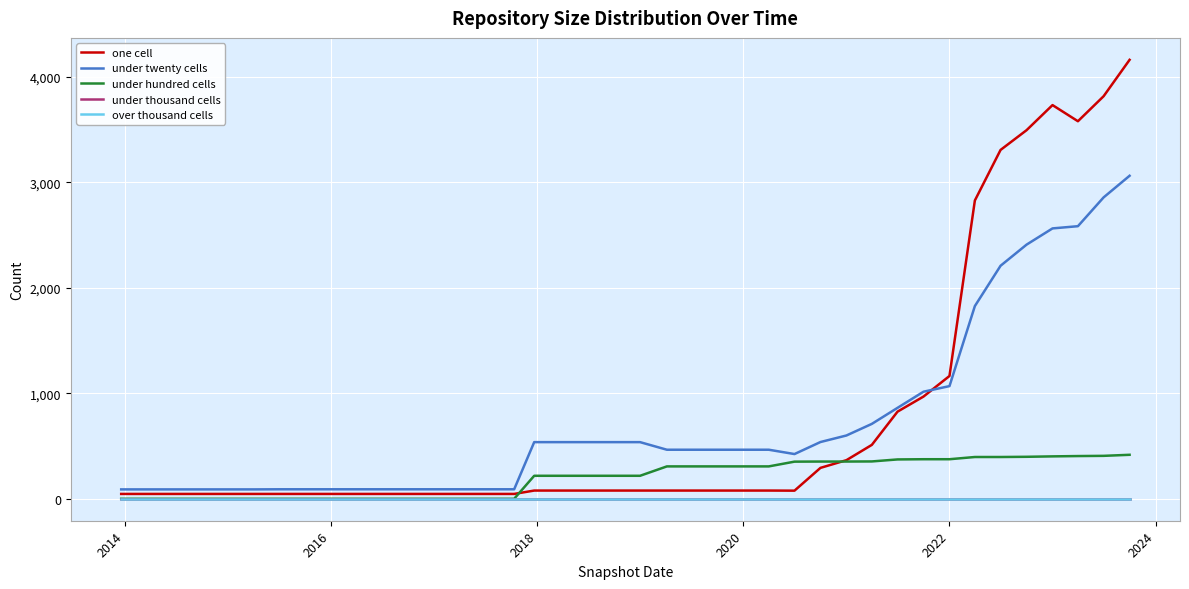

What is the greatest value displayed?

4161